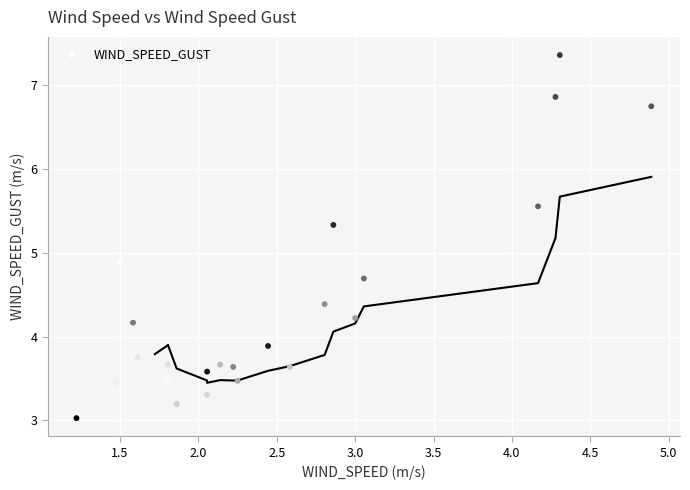

What Y value in the scatter plot is closest to 5?

4.9